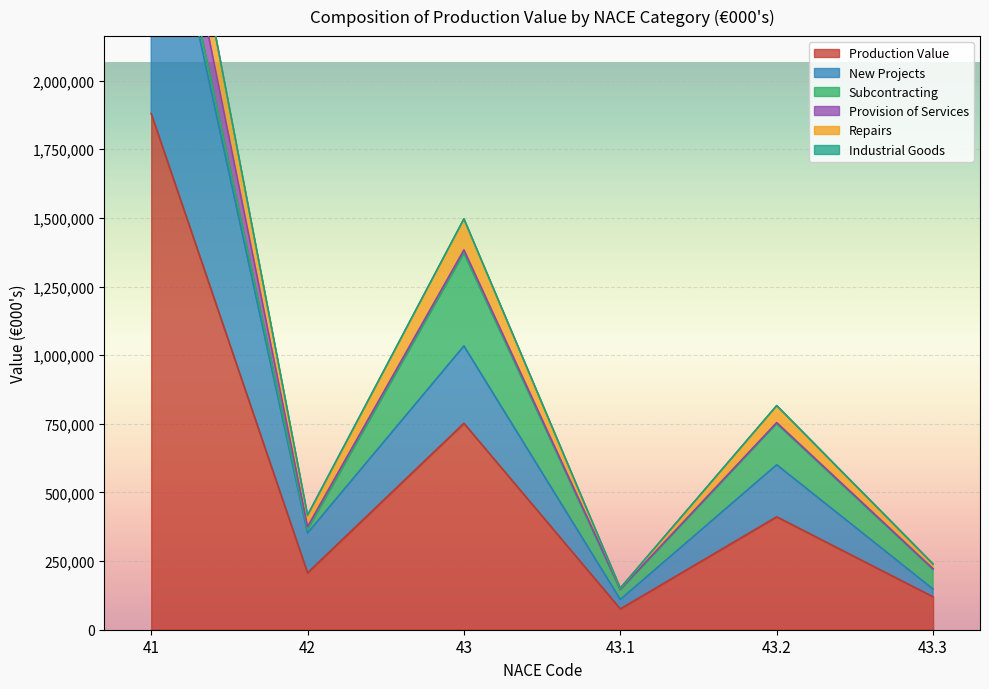

Rank the categories by Production Value value from highest to lowest.

41, 43, 43.2, 42, 43.3, 43.1